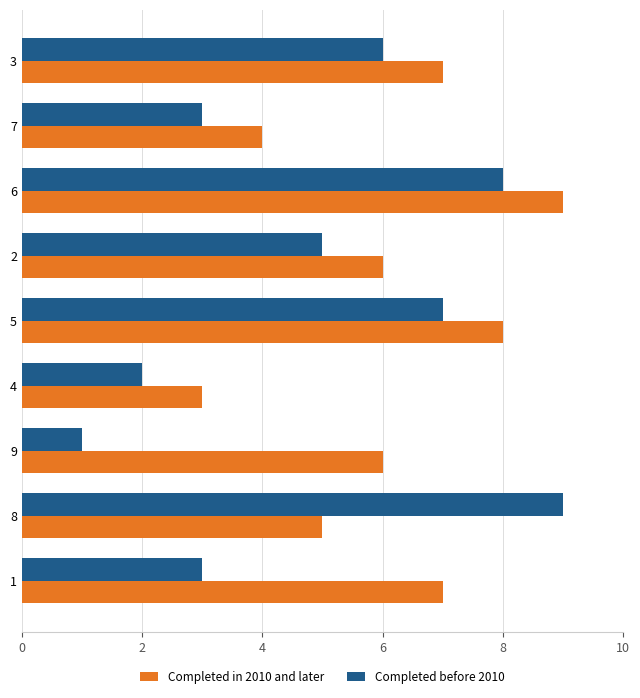

What are all the series names shown in the legend?

Completed in 2010 and later, Completed before 2010